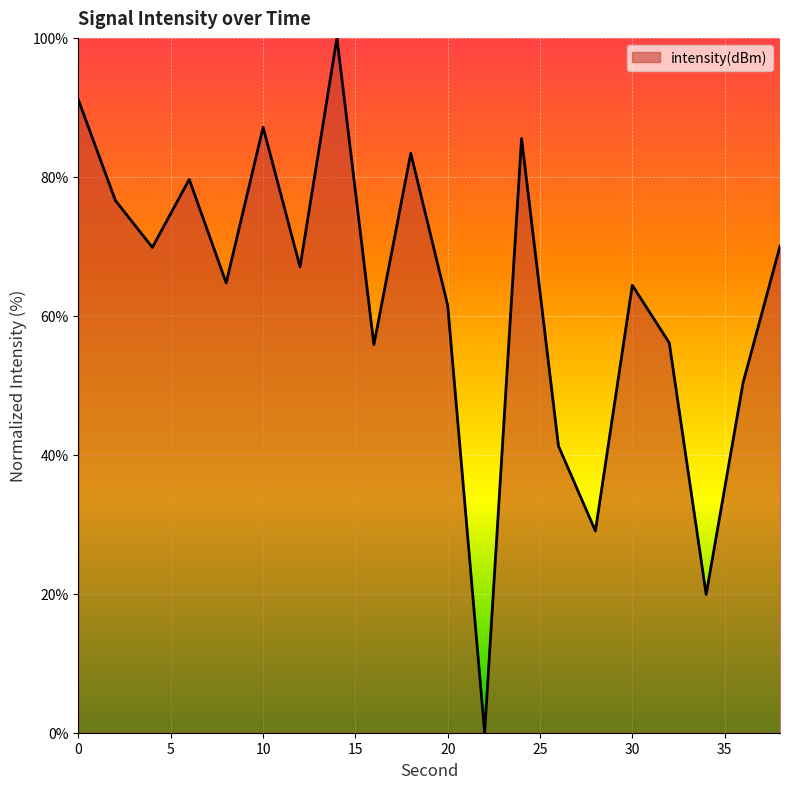

What is the maximum value shown in the chart?

100.0